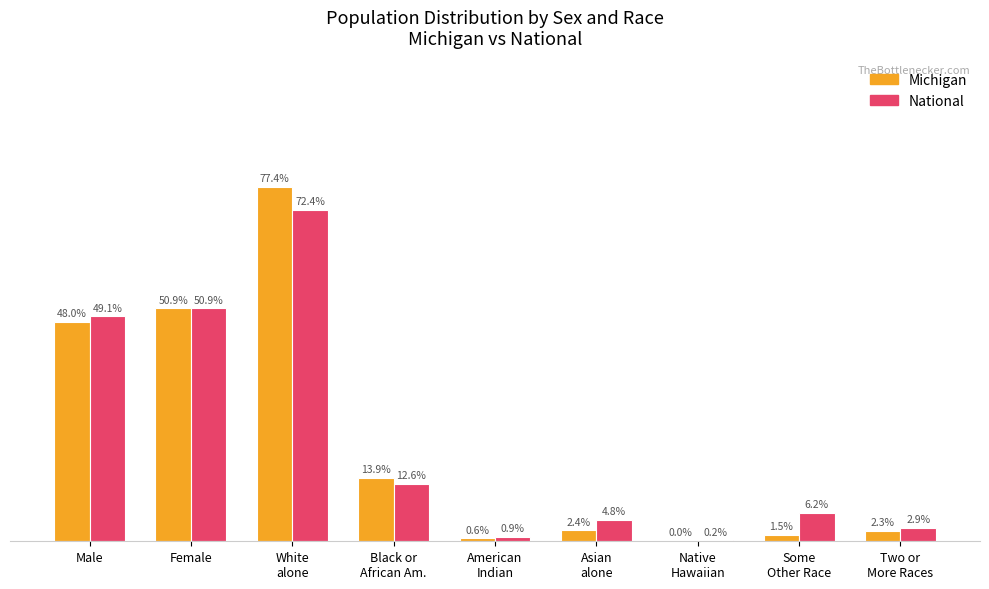

At which label does National first exceed 6?

Male